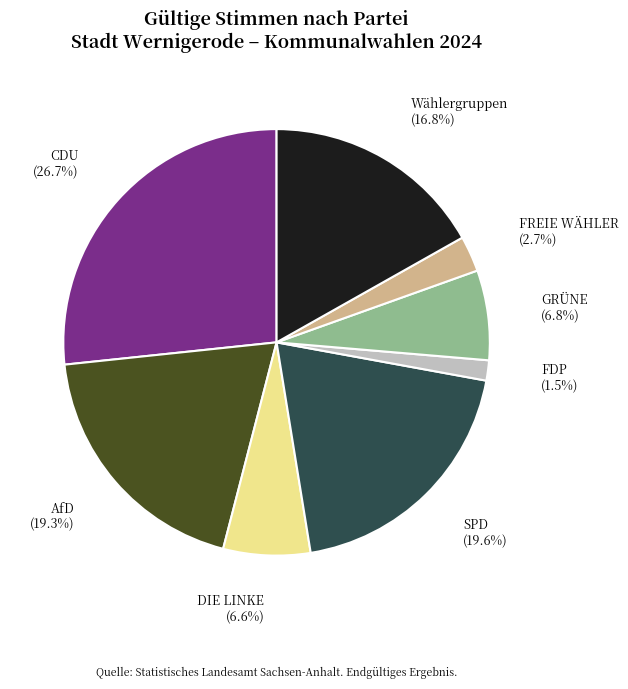

Is it true that DIE LINKE is 7% of the pie?

True